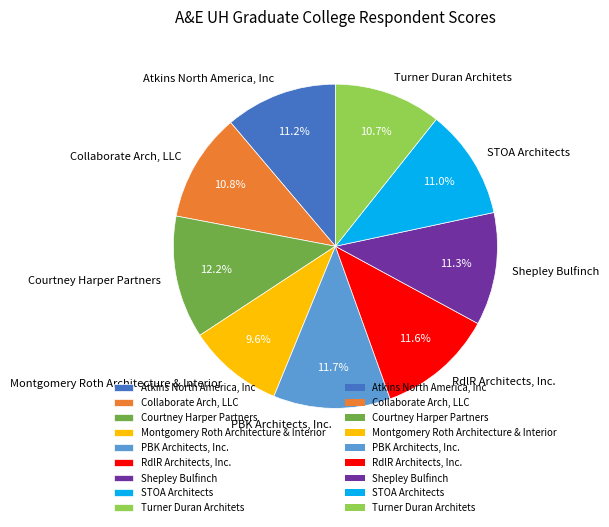

Do Shepley Bulfinch and Montgomery Roth Architecture & Interior together represent more than half of the pie?

No